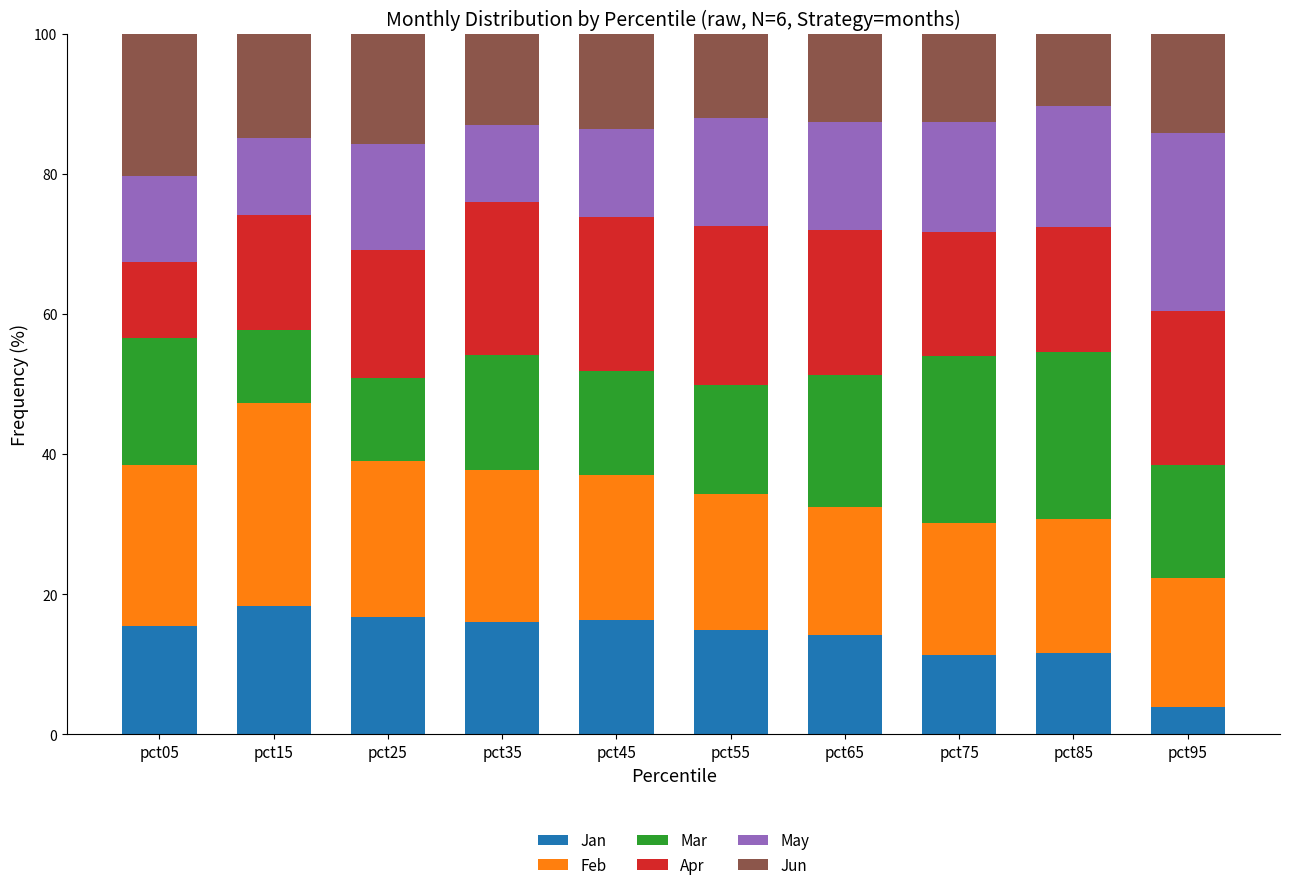

What is the lowest value of the Jan series?

3.9